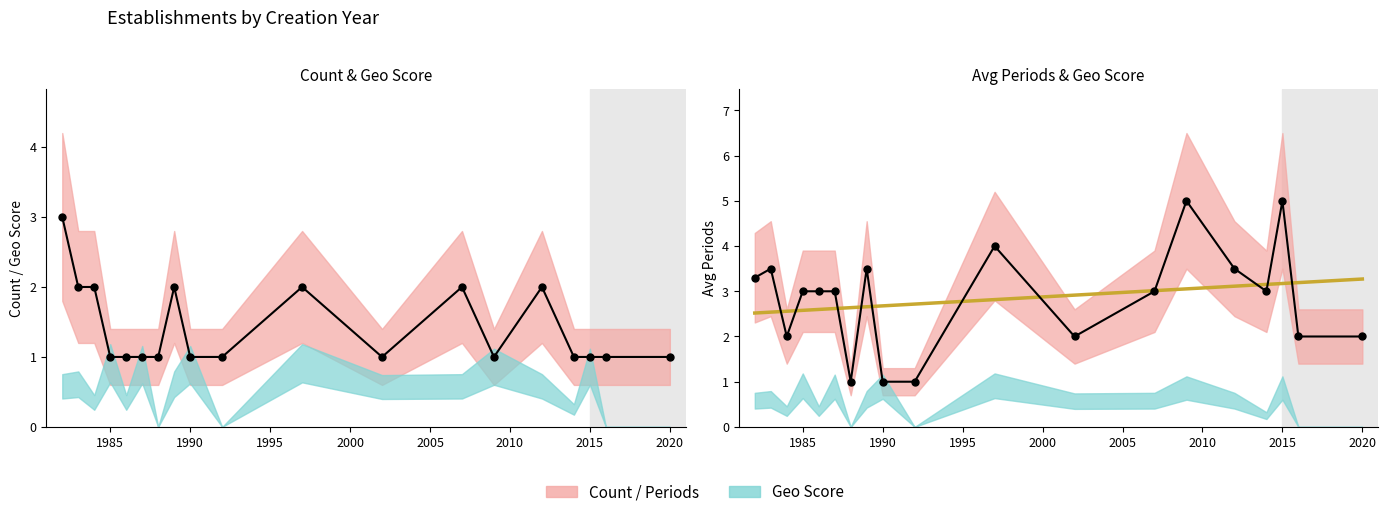

What is the spread (max minus min) of values at 2015?

4.0